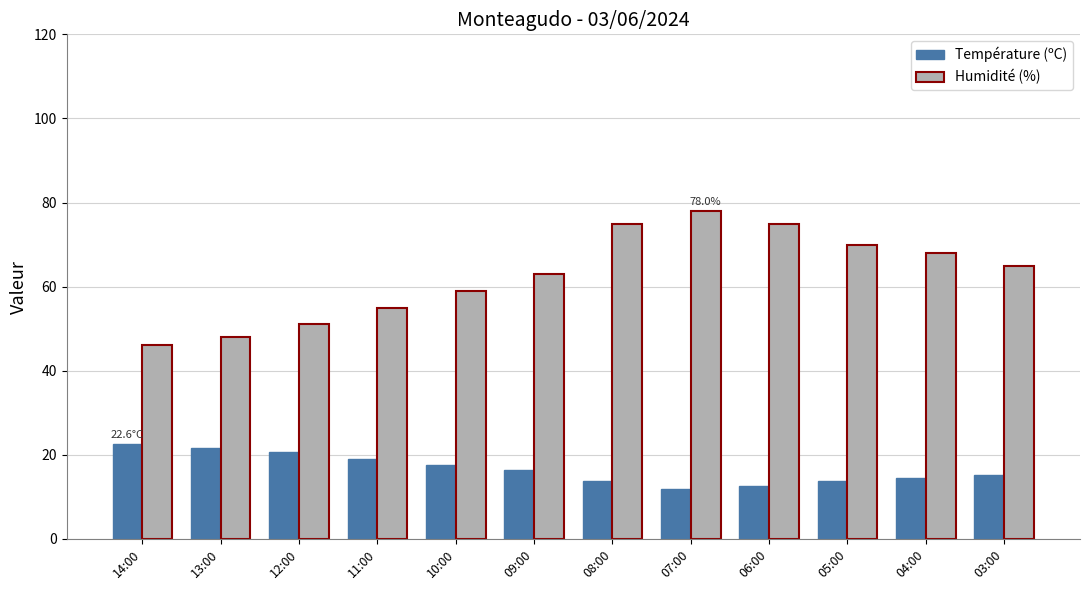

The Température (ºC) series shows 7.1 at 14:00. True or false?

False